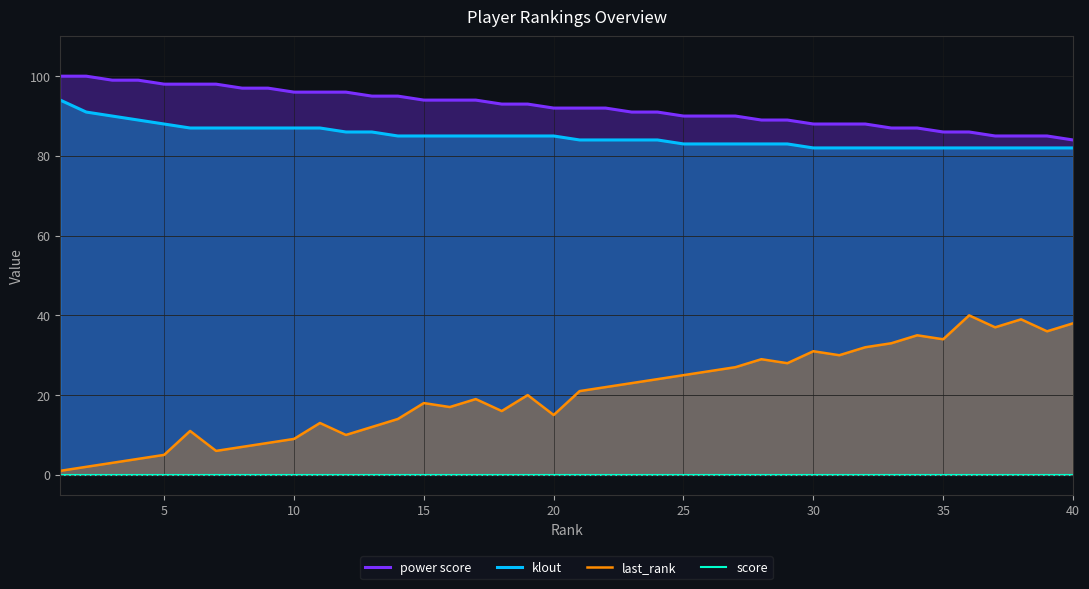

True or false: klout and last_rank intersect in this chart.

False